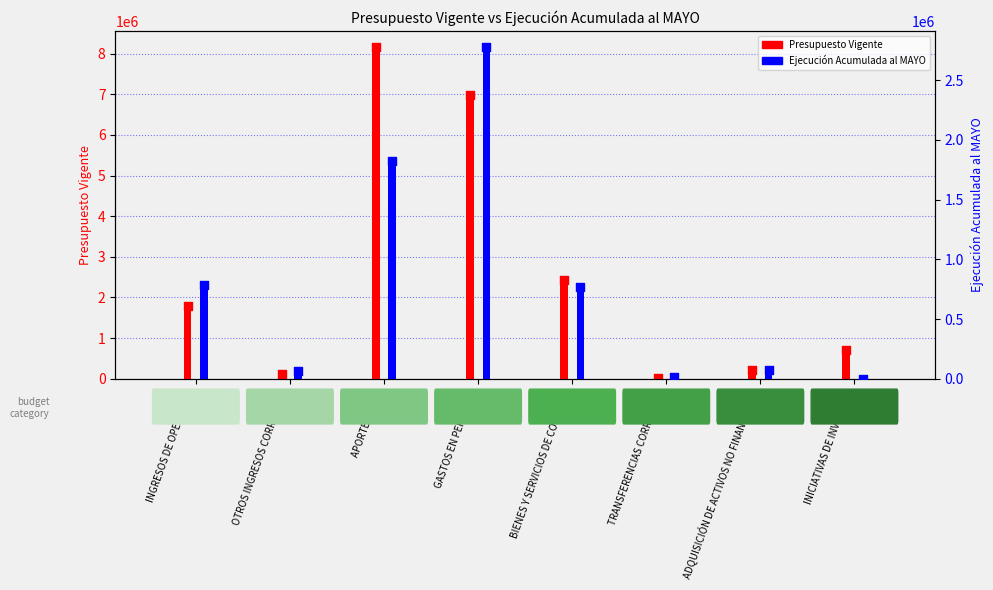

At how many categories does at least one series exceed 49053?

7